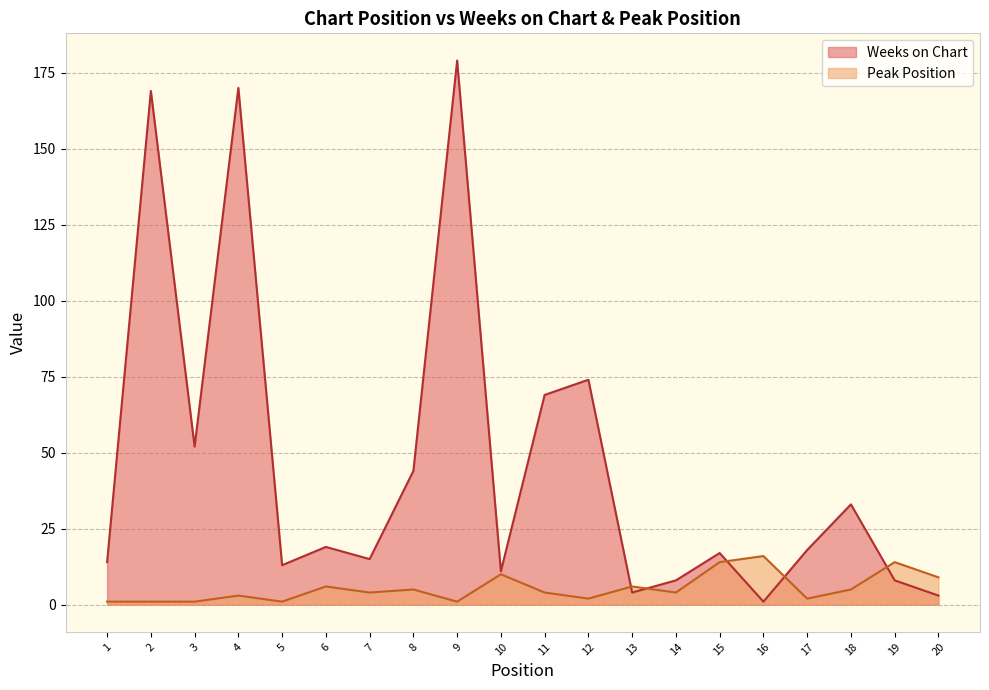

Read the Peak Position value at 8.

5